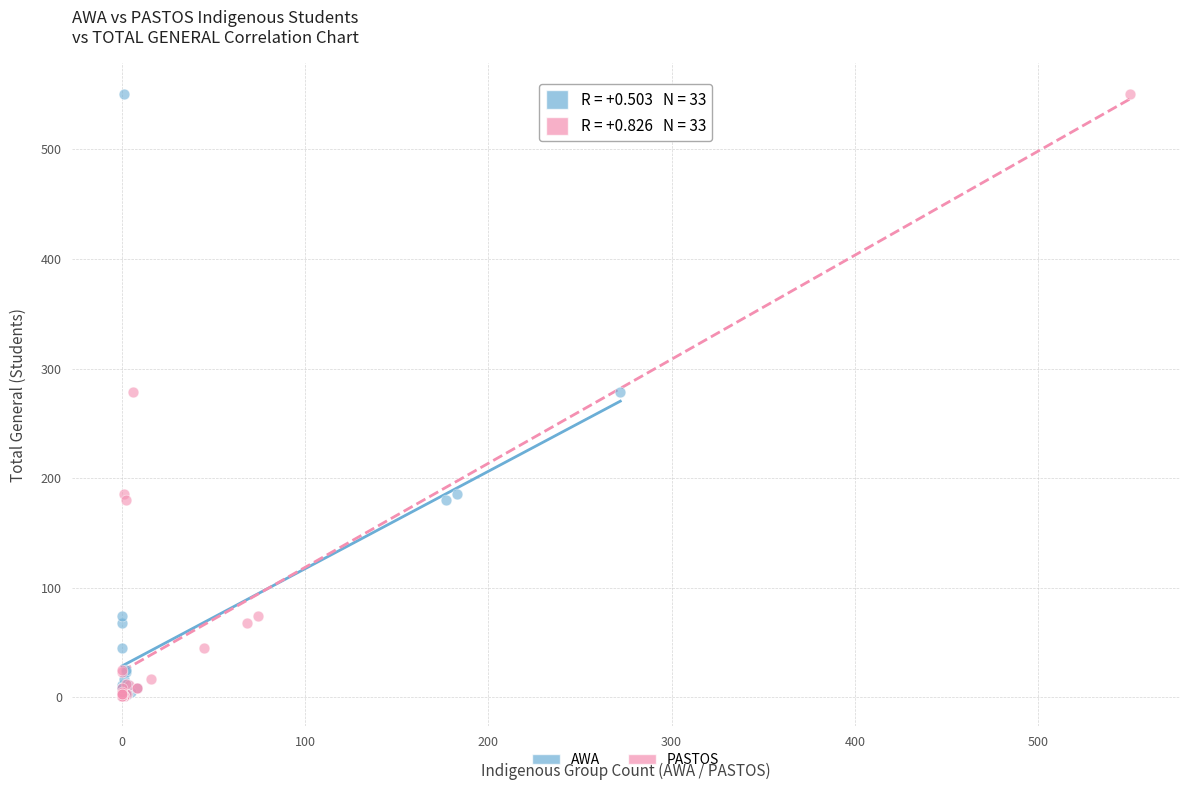

What are all the series names shown in the legend?

AWA, PASTOS